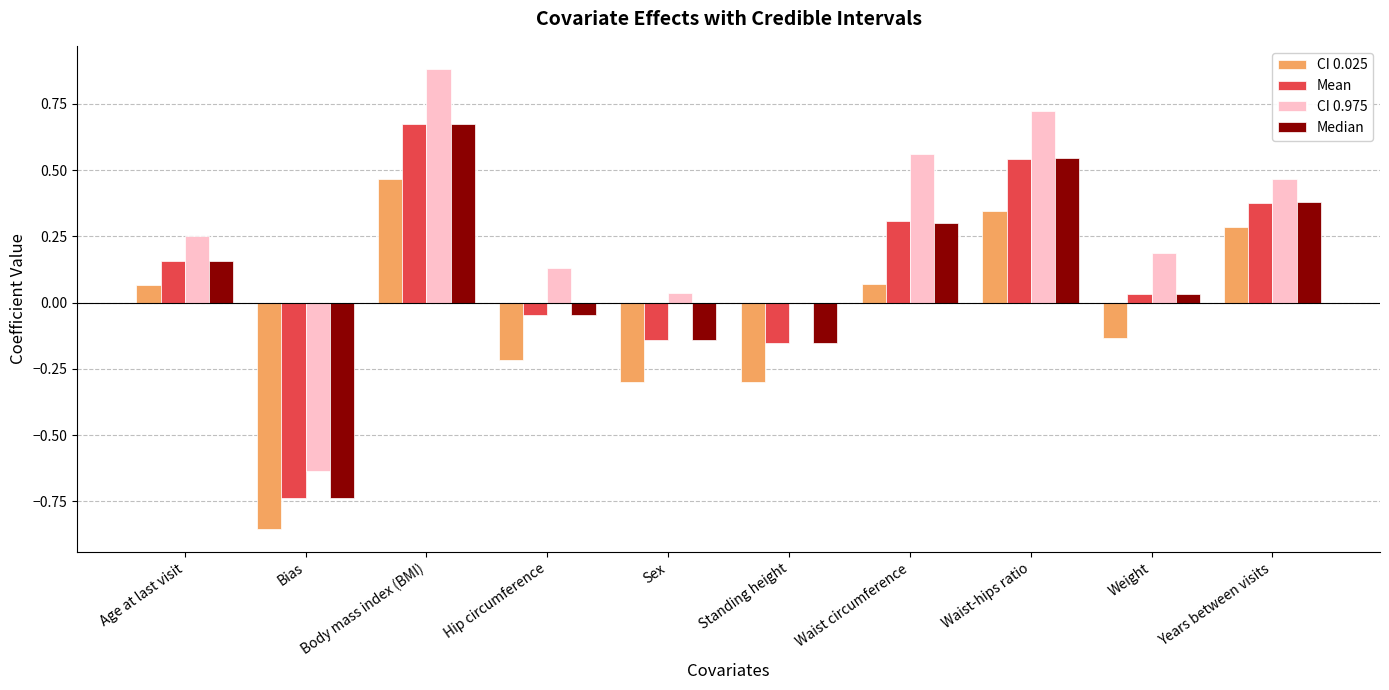

Between Standing height and Waist circumference, which series saw the biggest shift?

CI 0.975